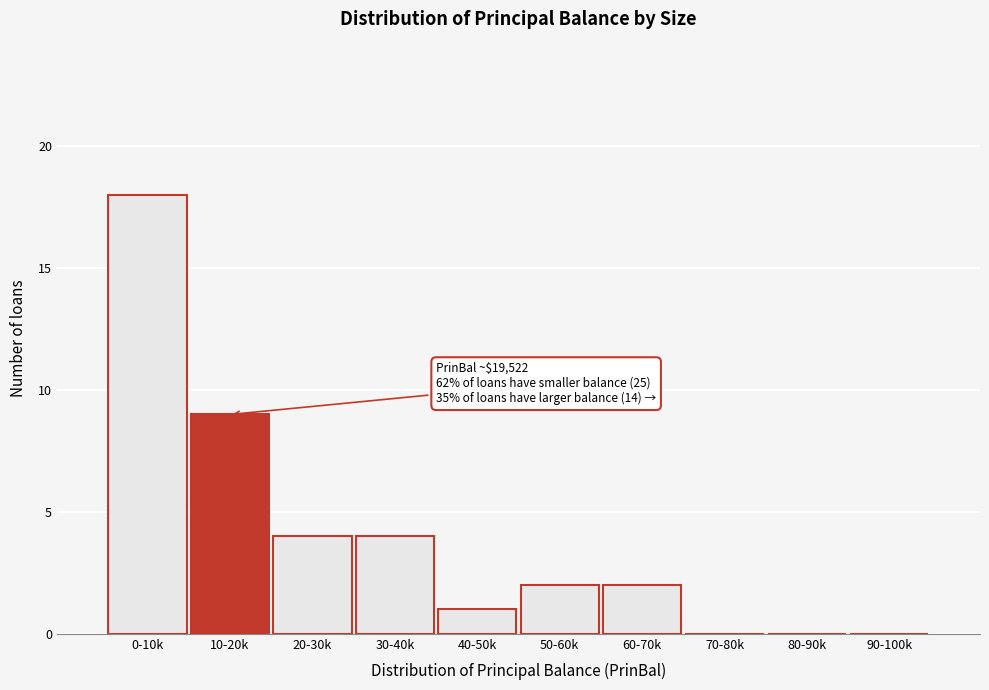

Reading right to left, list all the values displayed in this chart.

90-100k=0	80-90k=0	70-80k=0	60-70k=2	50-60k=2	40-50k=1	30-40k=4	20-30k=4	10-20k=9	0-10k=18